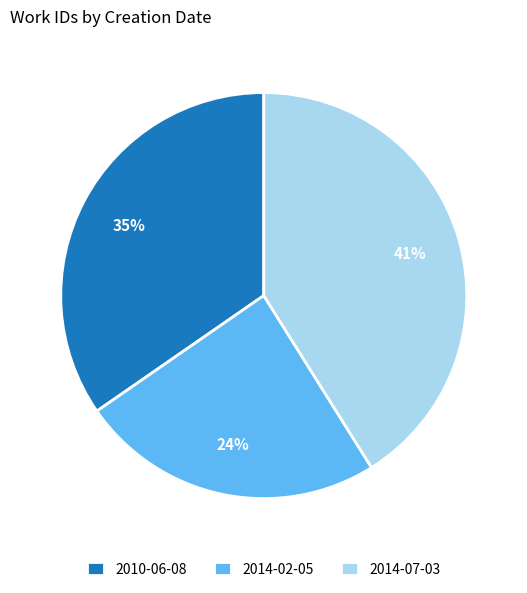

To the nearest percent, what percentage of the pie is 2014-07-03?

41%